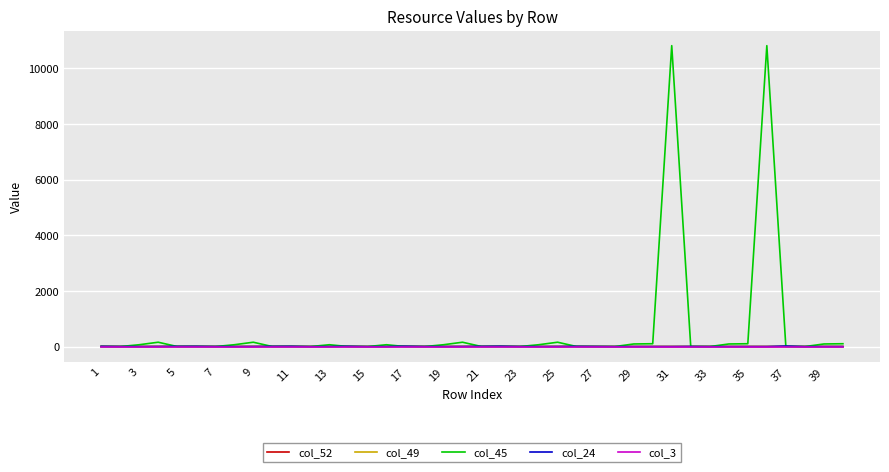

Which series has the widest spread of values?

col_45